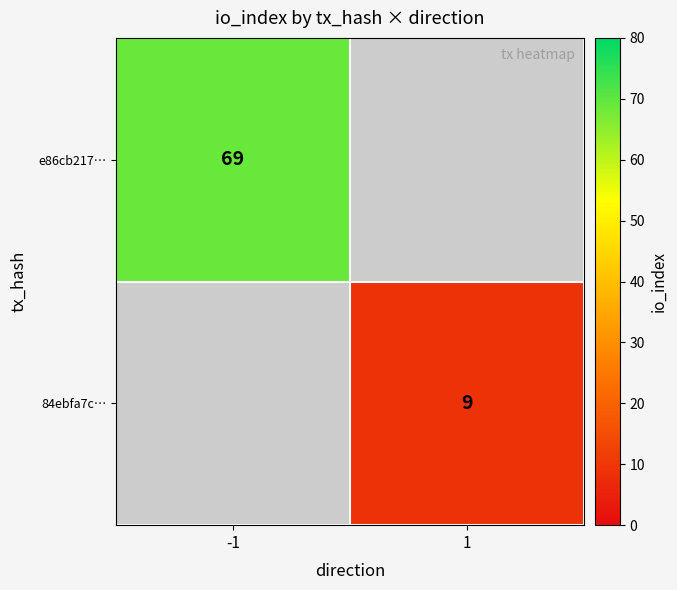

Is it true that e86cb217… equals 69 at -1?

True